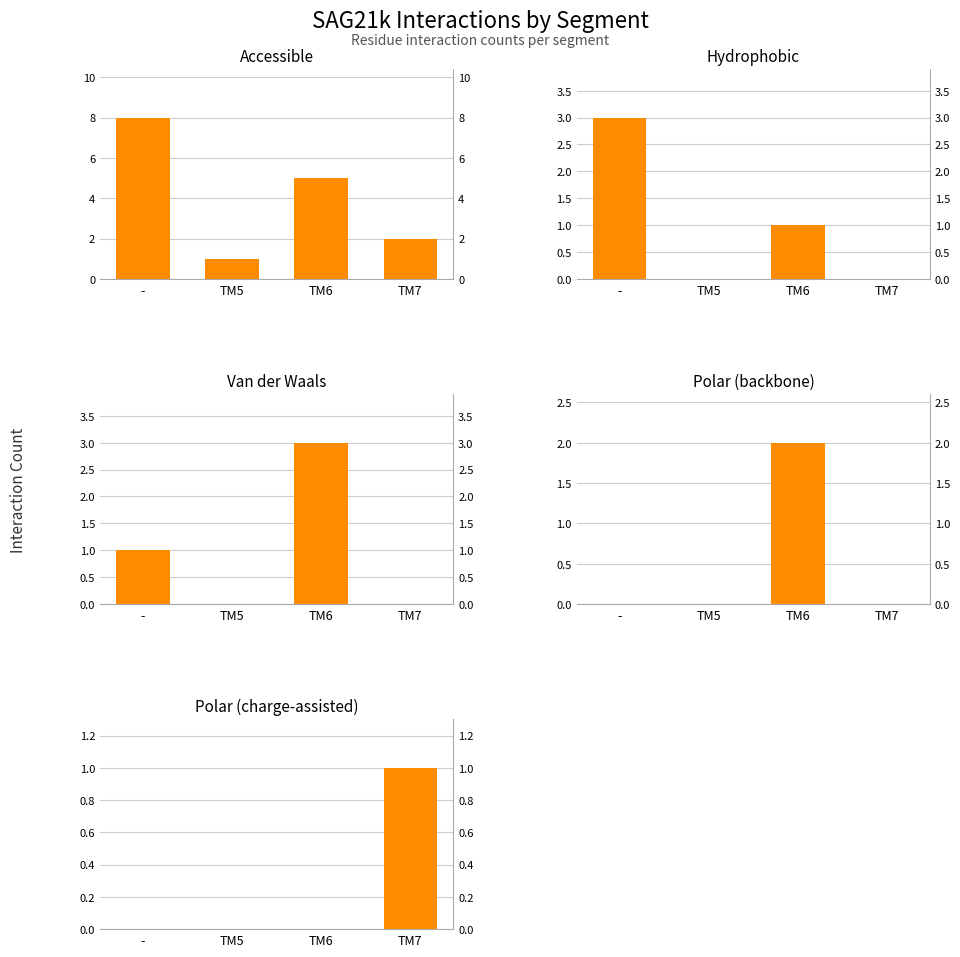

How many bars are there in total?

20